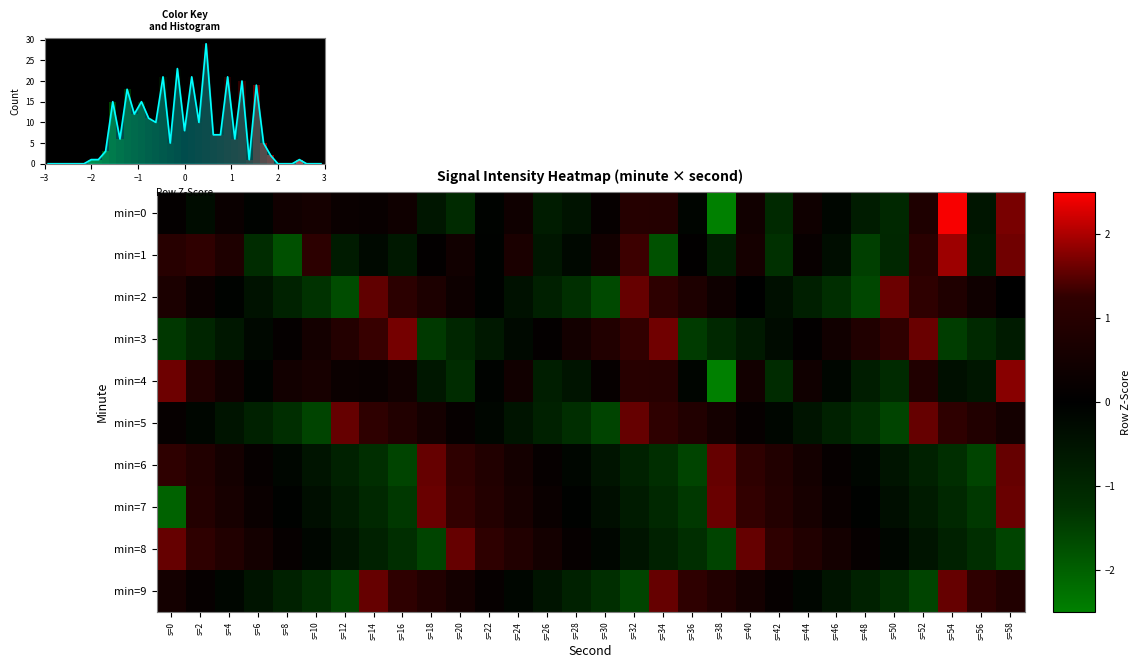

Where does the 9 series first go above 0?

s=0